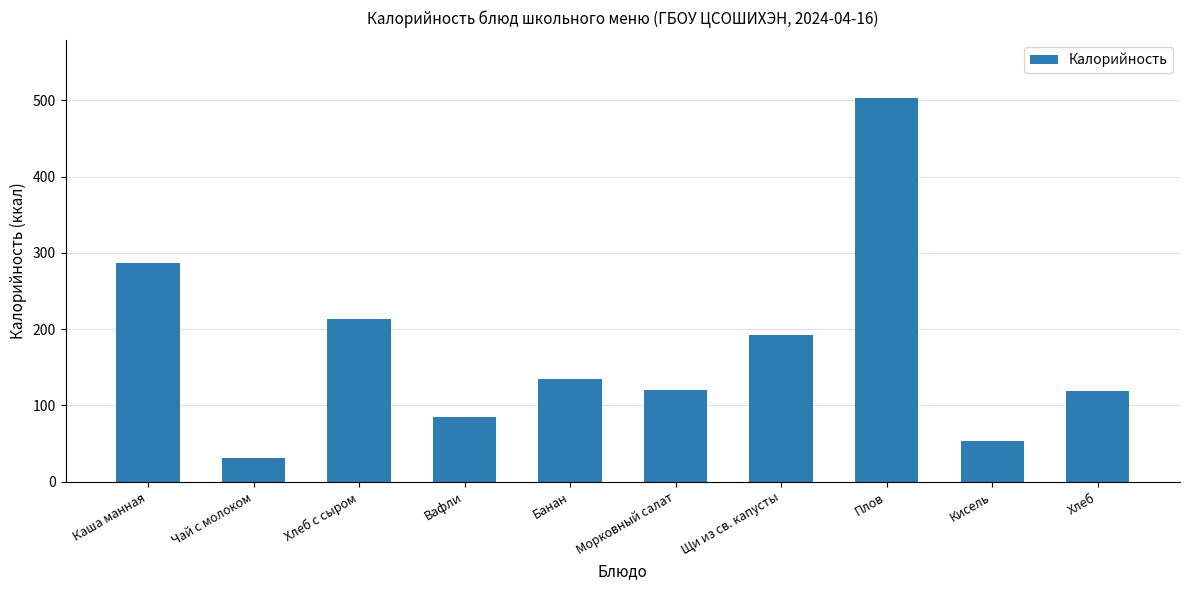

Is it true that the value at Банан is 38.9?

False